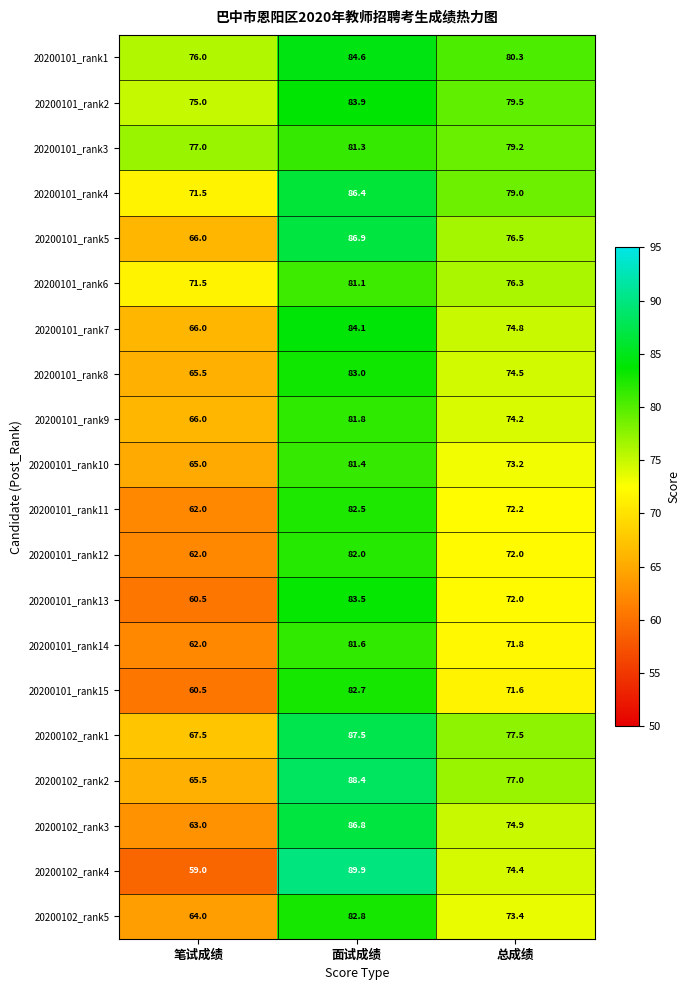

At how many categories does at least one series exceed 86?

1